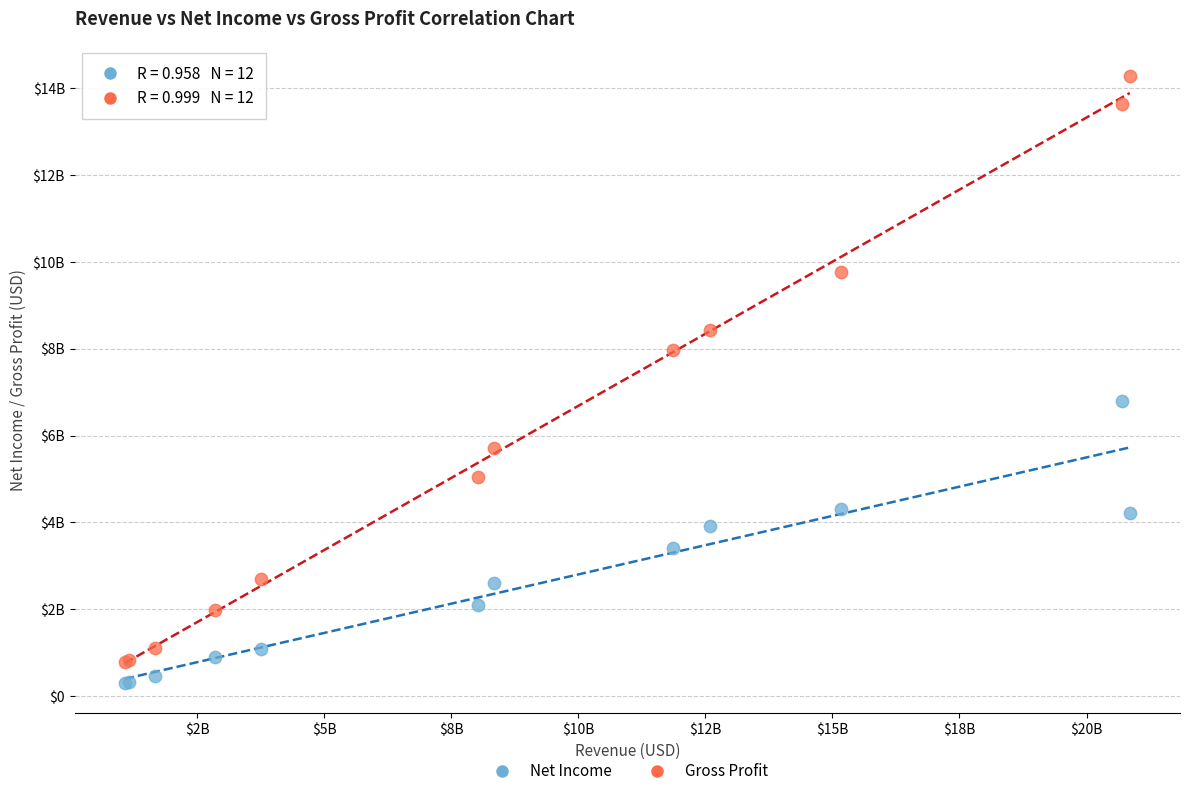

What are all the series names shown in the legend?

Net Income, Gross Profit